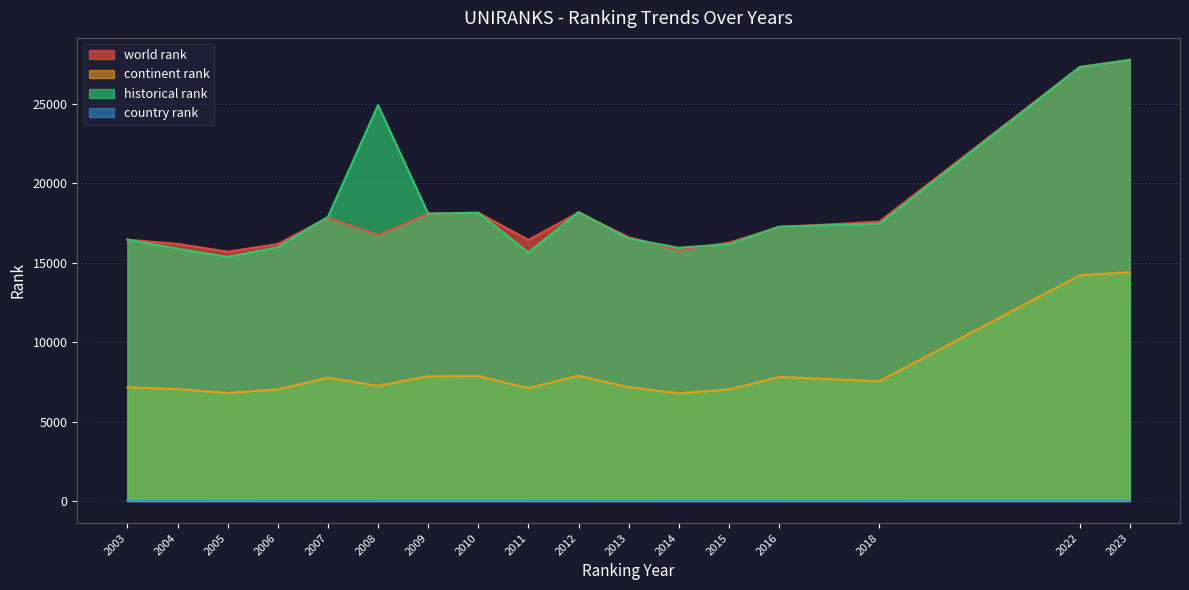

List the series in order of their peak value, lowest first.

country rank, continent rank, world rank, historical rank